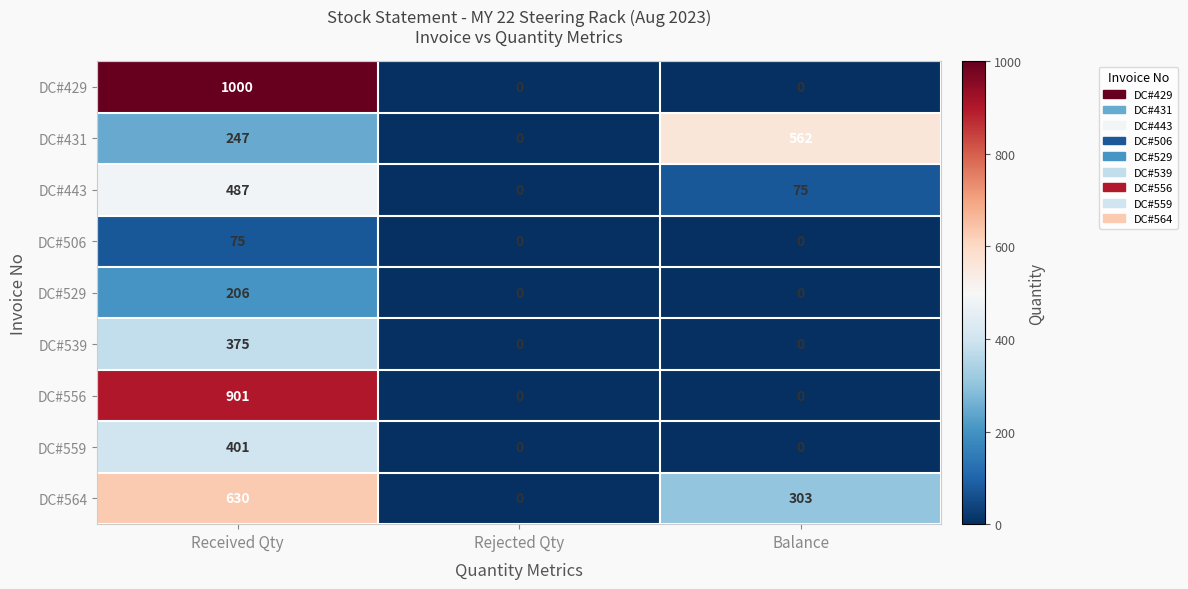

How many DC#443 values are between 0 and 487?

3